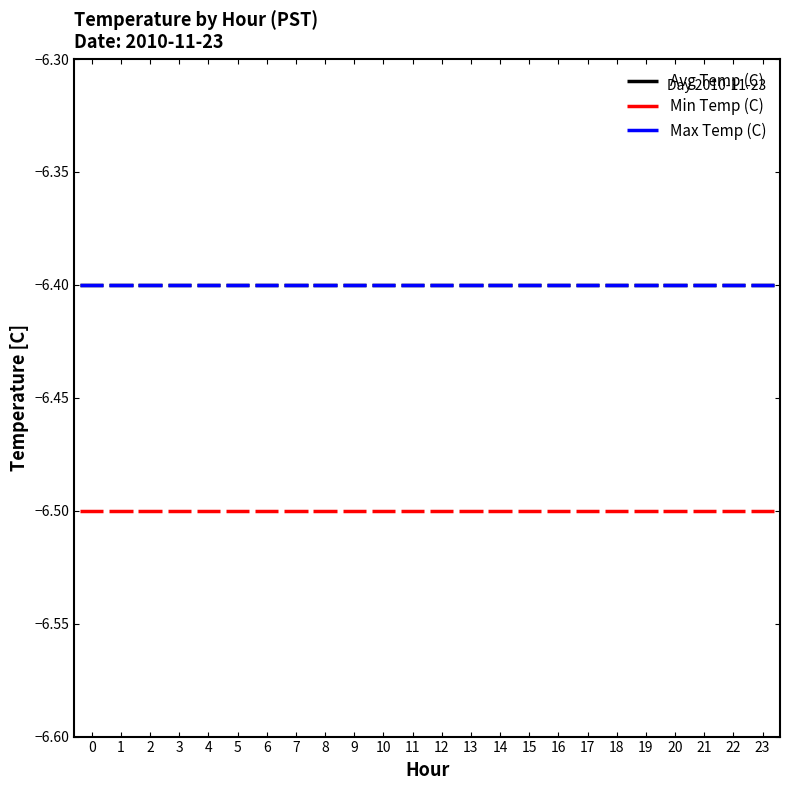

Is it true that Min Temp (C) equals -11.4 at 1?

False